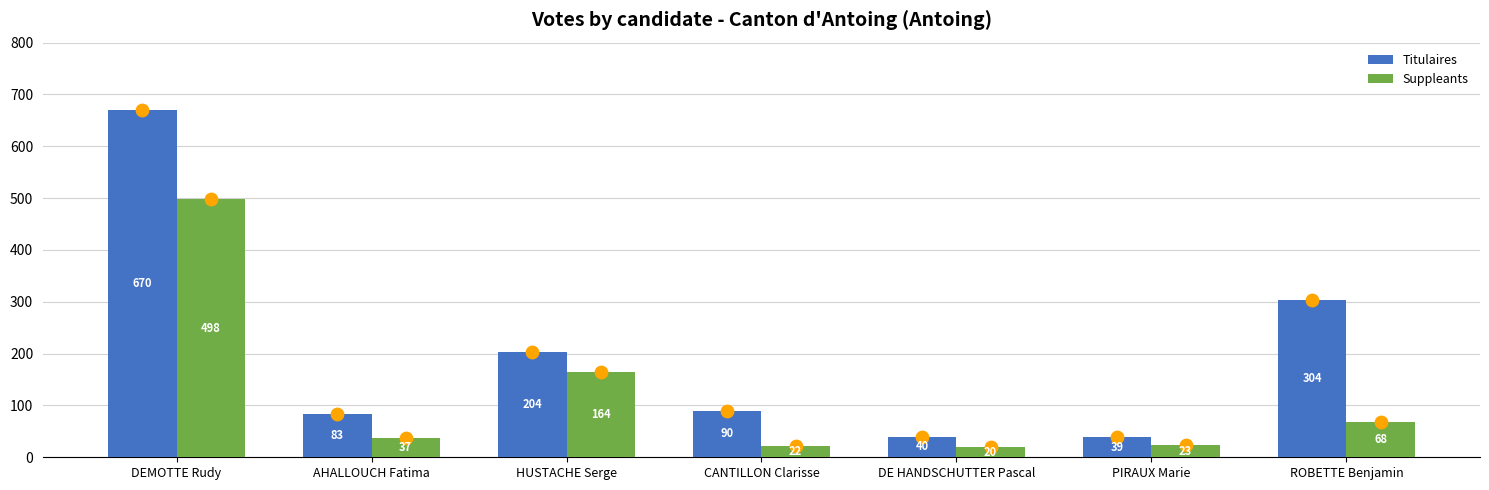

Is the value of Titulaires at PIRAUX Marie greater than the value of Suppleants at PIRAUX Marie?

Yes